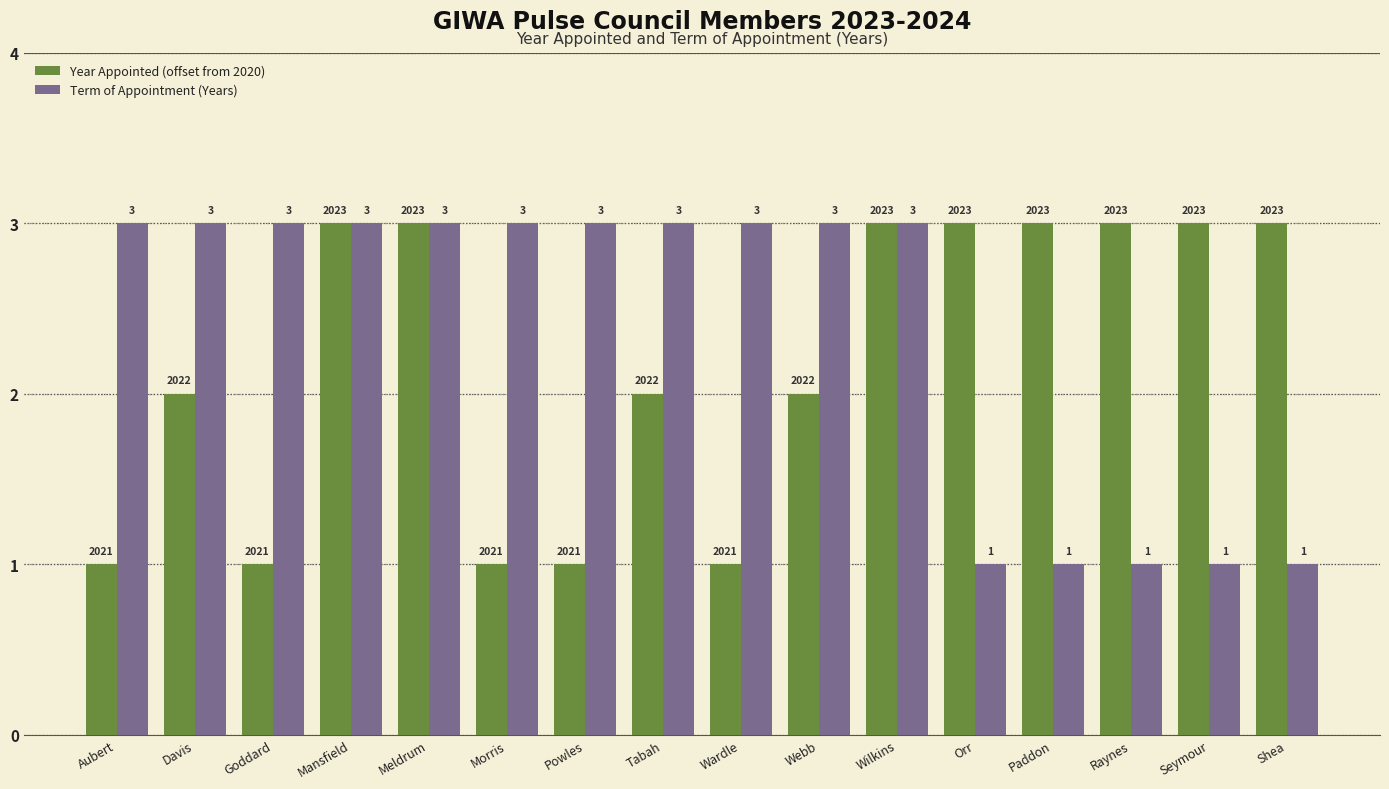

How many categories are shown in the chart?

16